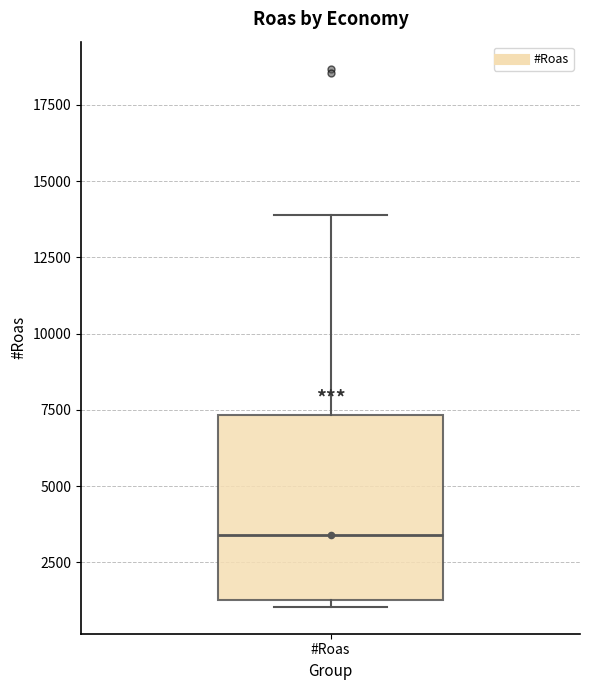

Read this box plot against the y-axis: the position of the median line, the range covered by the box, and the ends of both whiskers. The values are not printed on the chart, so give them approximately, as read against the axis.

median 3500, box 1500 to 7500, whiskers 1000 to 14000